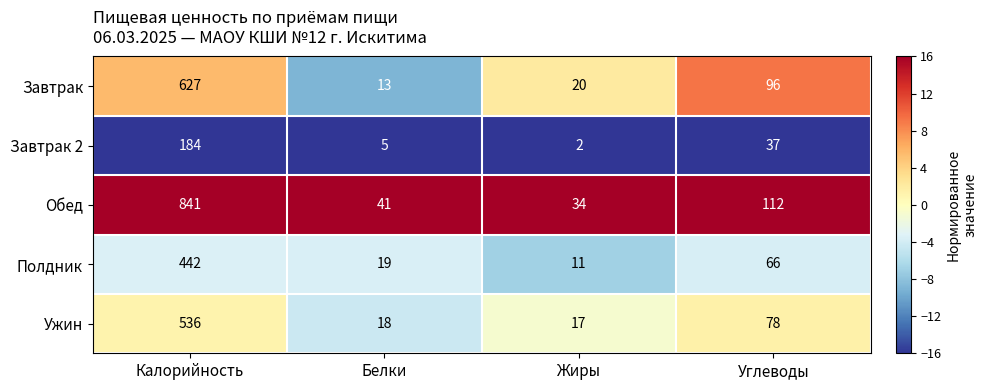

Count the number of data series in this chart.

5